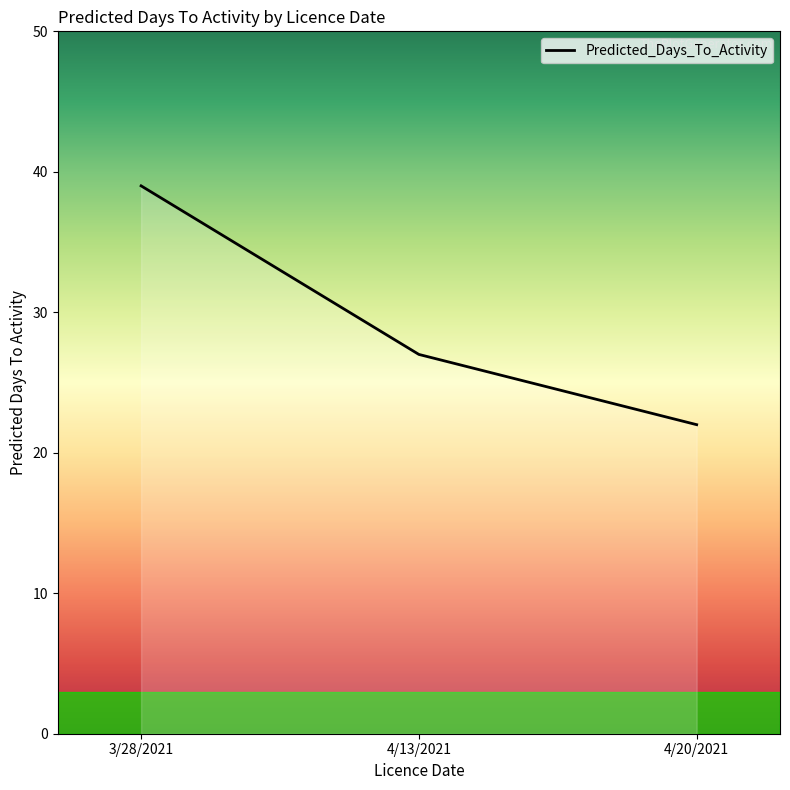

At which category does the chart reach its minimum across all series?

4/20/2021